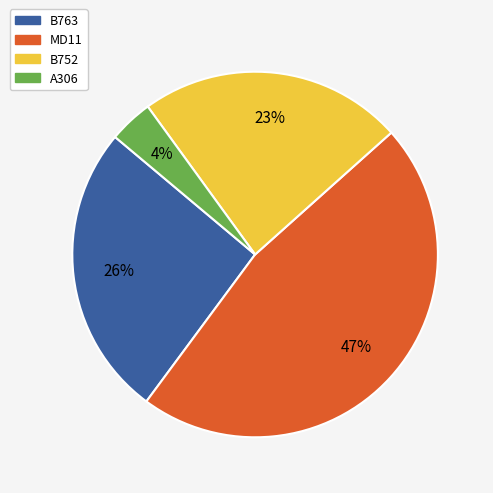

Combined, do A306 and B763 account for over 50%?

No